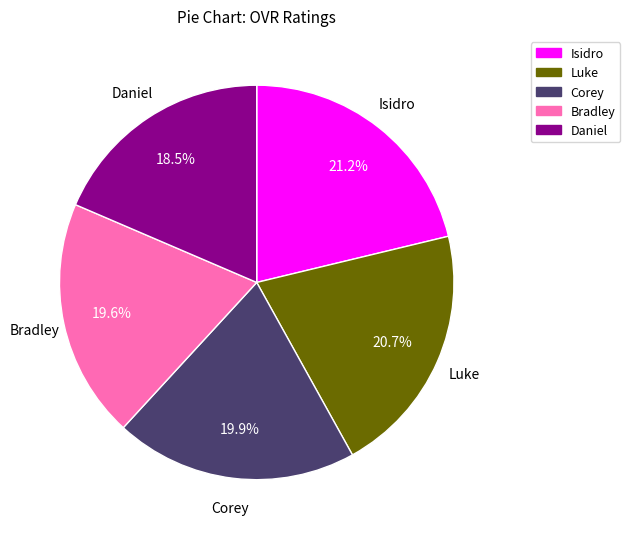

Is there a majority slice in this chart?

No